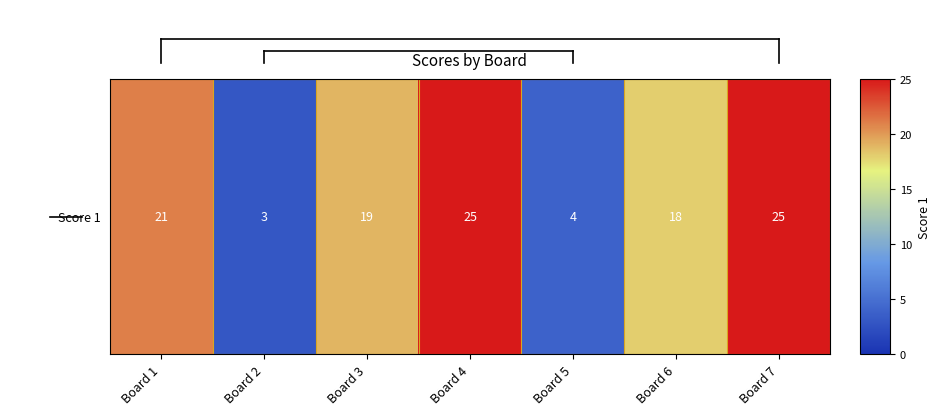

Reading right to left, list all the values displayed in this chart.

Board 7=25	Board 6=18	Board 5=4	Board 4=25	Board 3=19	Board 2=3	Board 1=21